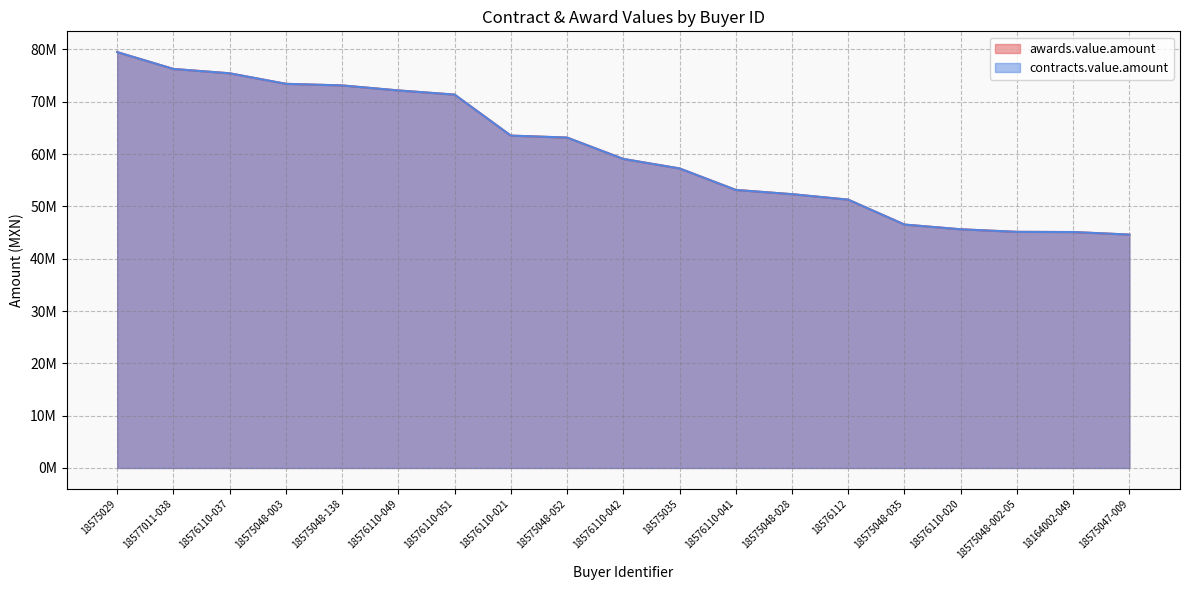

At which label does awards.value.amount reach its minimum?

18575047-009